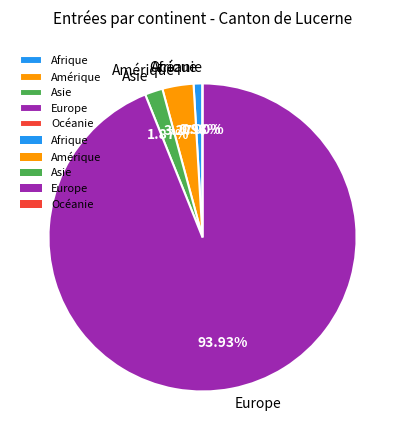

To the nearest percent, what is the difference between the Afrique and Asie slice percentages?

1%